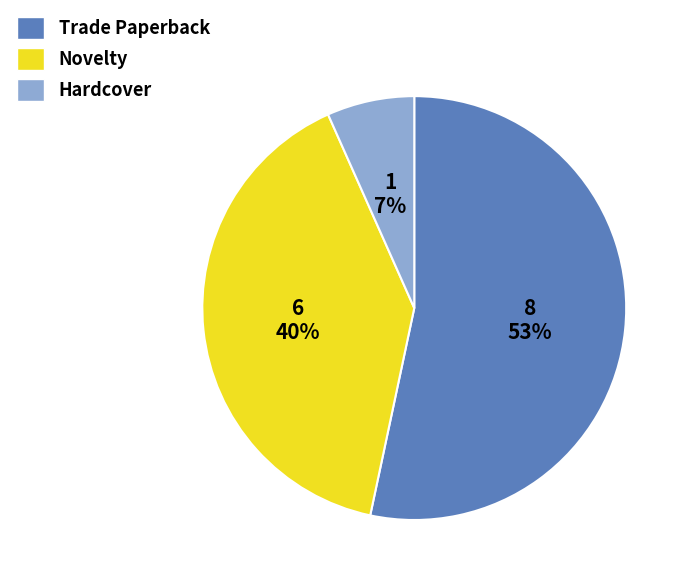

Is it true that Novelty is 40% of the pie?

True